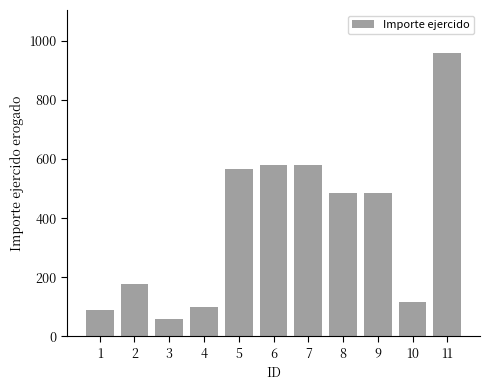

Which category has the lowest value across all series?

3